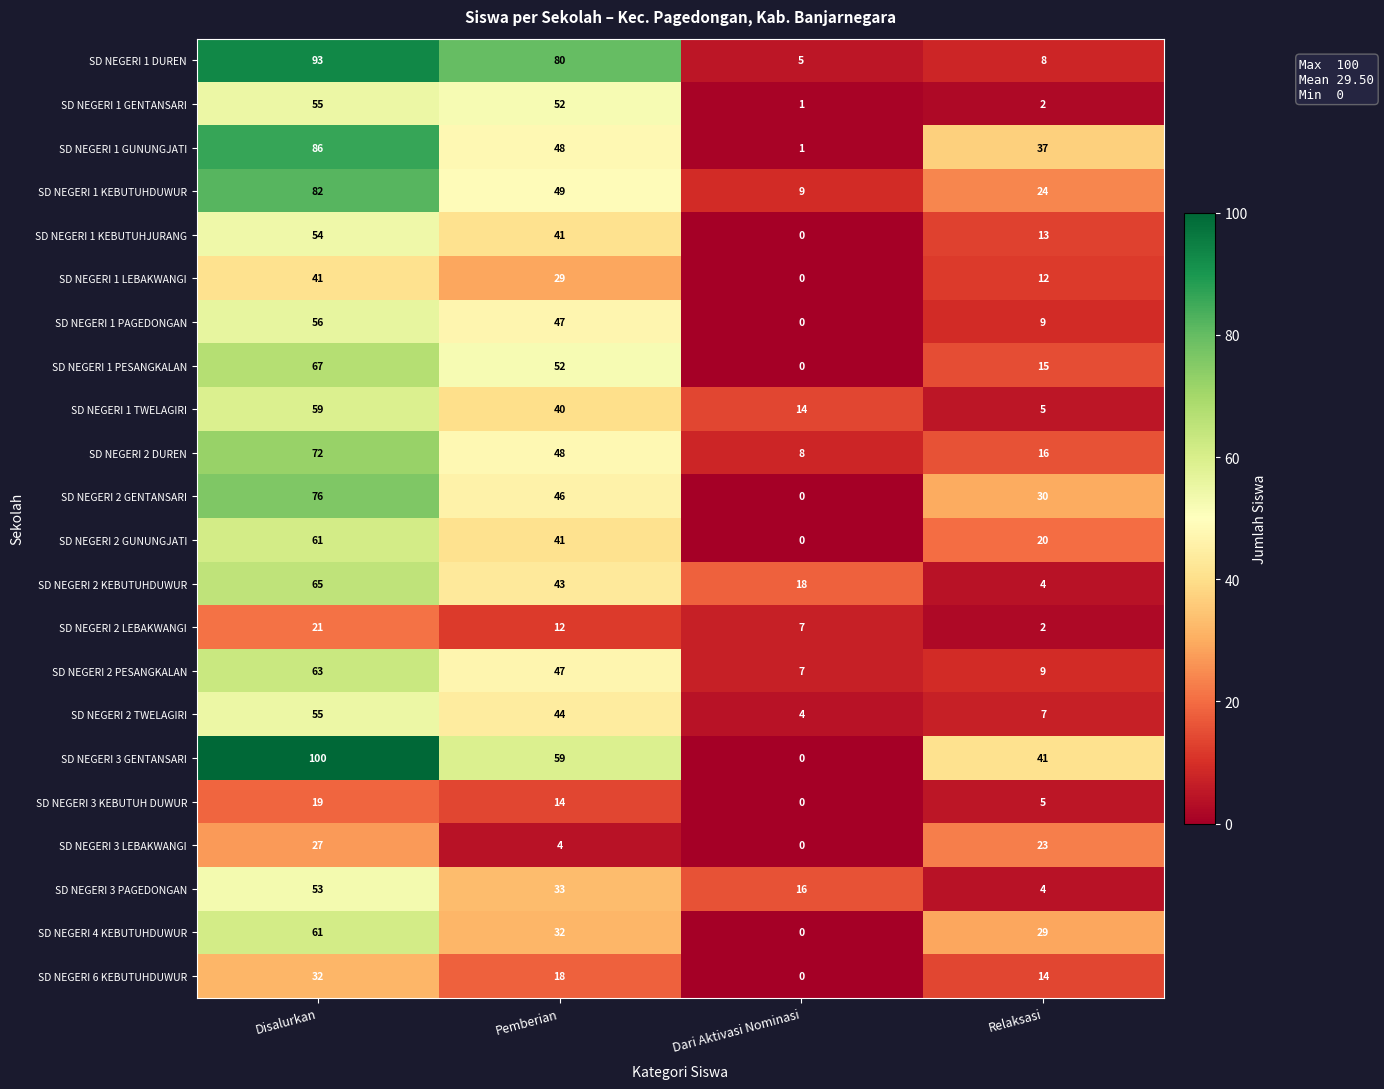

True or false: SD NEGERI 3 GENTANSARI has a value of 27 at Relaksasi.

False